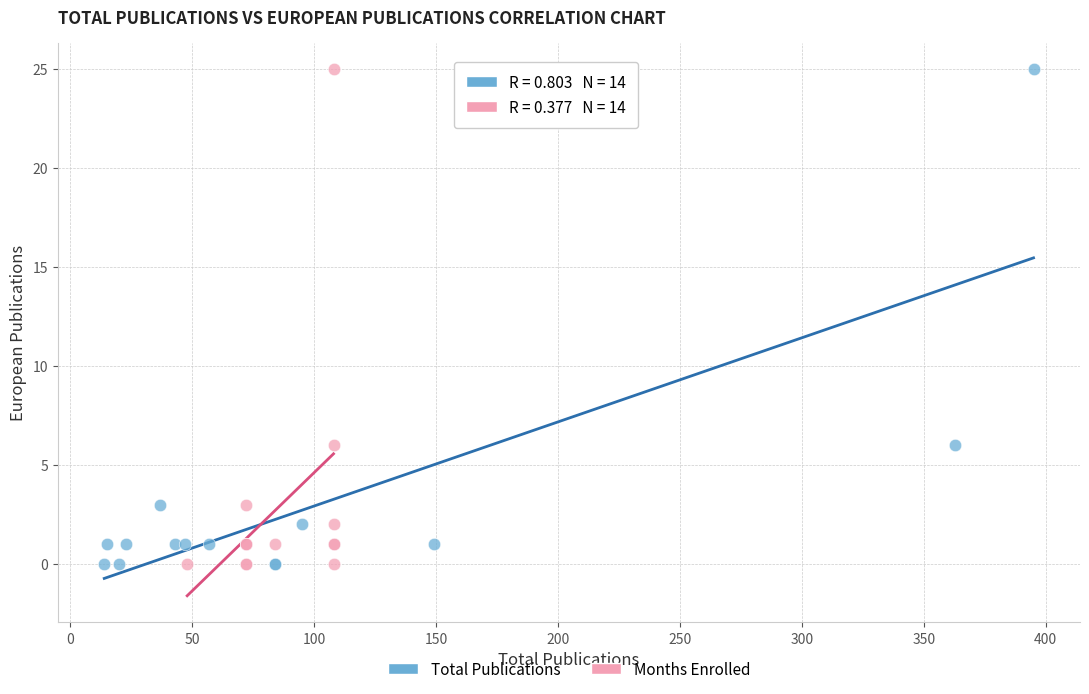

What are all the series names shown in the legend?

Total Publications, Months Enrolled